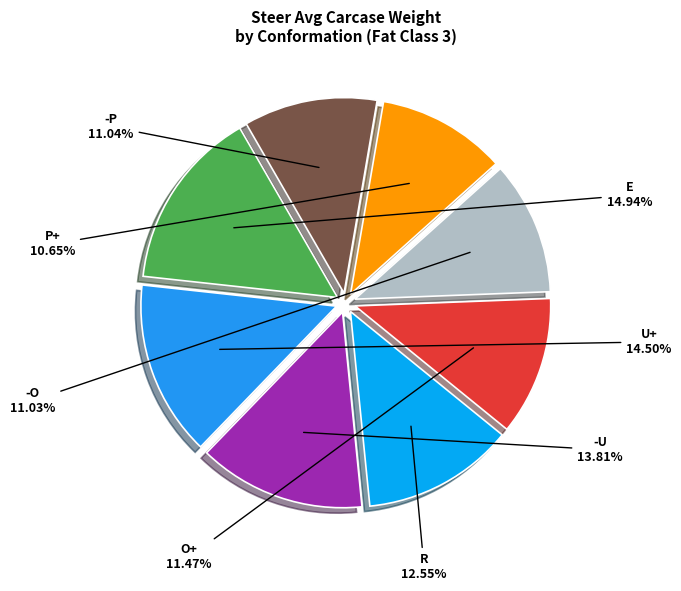

True or false: O+ accounts for 11% of the total.

True